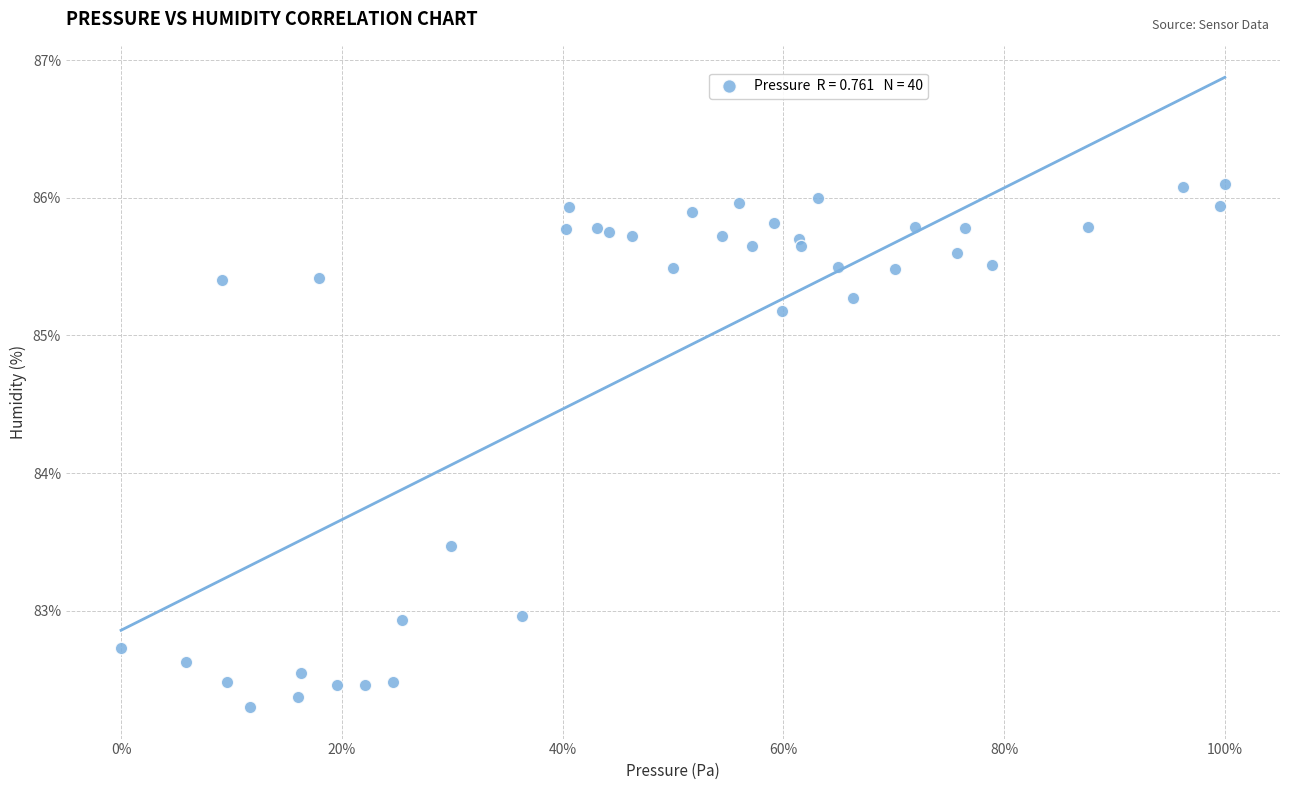

What Y value in the scatter plot is closest to 84?

83.5